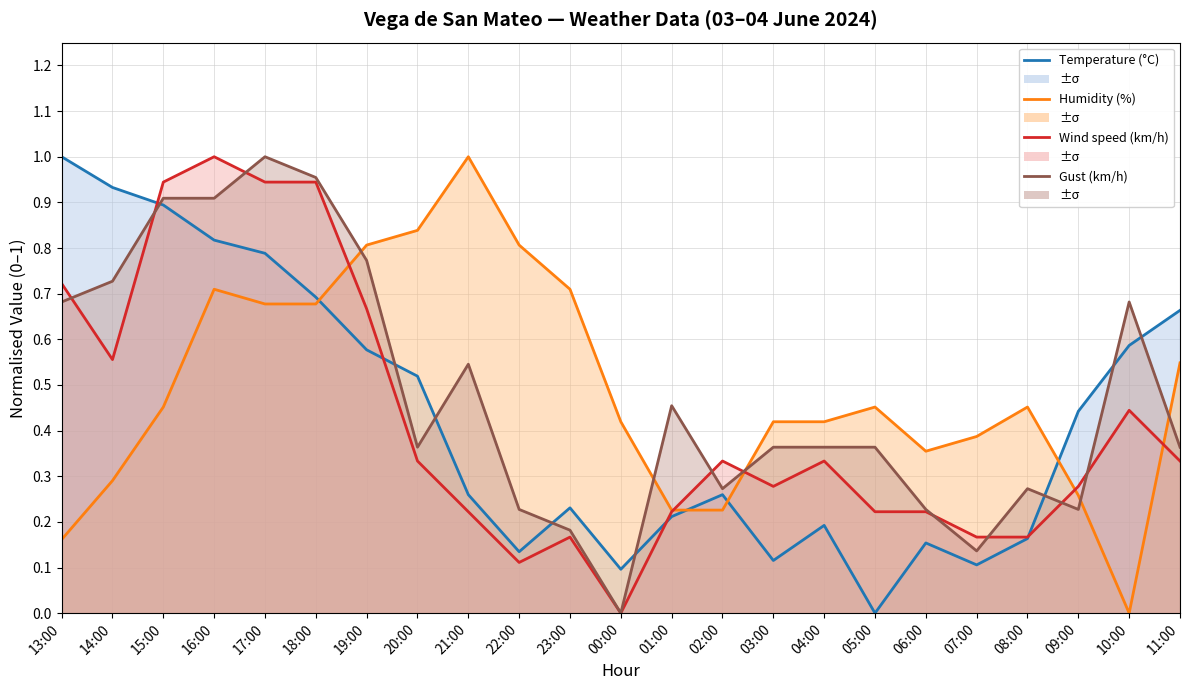

Reading right to left, what are all the values shown in this chart?

Temperature (°C): 0.7	0.6	0.4	0.2	0.1	0.2	0.0	0.2	0.1	0.3	0.2	0.1	0.2	0.1	0.3	0.5	0.6	0.7	0.8	0.8	0.9	0.9	1.0
Humidity (%): 0.5	0.0	0.3	0.5	0.4	0.4	0.5	0.4	0.4	0.2	0.2	0.4	0.7	0.8	1.0	0.8	0.8	0.7	0.7	0.7	0.5	0.3	0.2
Wind speed (km/h): 0.3	0.4	0.3	0.2	0.2	0.2	0.2	0.3	0.3	0.3	0.2	0.0	0.2	0.1	0.2	0.3	0.7	0.9	0.9	1.0	0.9	0.6	0.7
Gust (km/h): 0.4	0.7	0.2	0.3	0.1	0.2	0.4	0.4	0.4	0.3	0.5	0.0	0.2	0.2	0.5	0.4	0.8	1.0	1.0	0.9	0.9	0.7	0.7